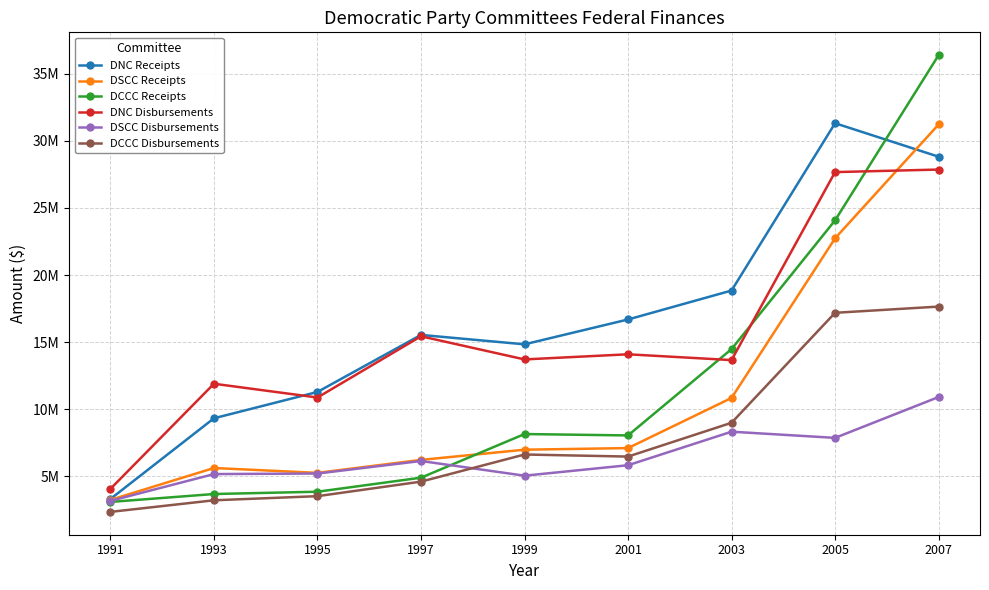

Rank the categories by DNC Receipts value from lowest to highest.

1991, 1993, 1995, 1999, 1997, 2001, 2003, 2007, 2005